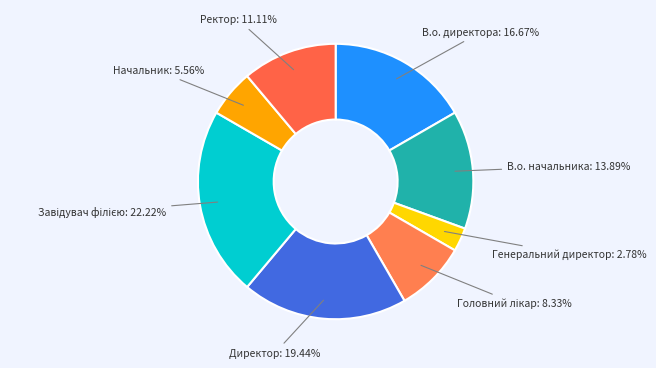

How many segments does this pie chart have?

8